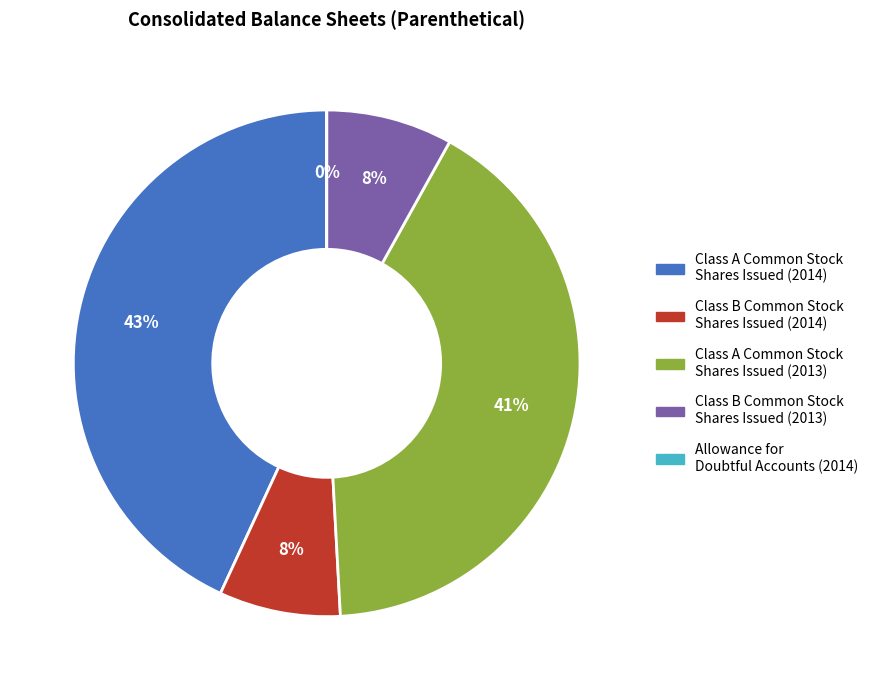

Combined, do Class B Common Stock Shares Issued (2013) and Class A Common Stock Shares Issued (2014) account for over 50%?

Yes